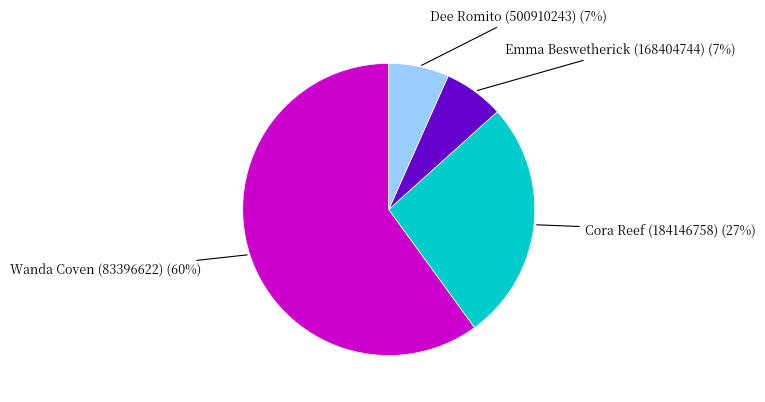

Combined, do Emma Beswetherick (168404744) and Cora Reef (184146758) account for over 50%?

No